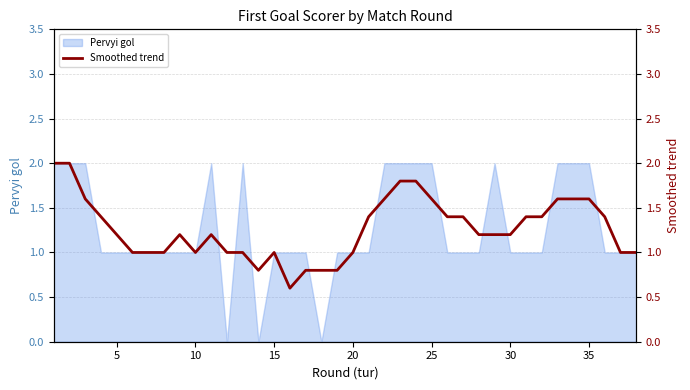

The Pervyi gol series shows 1 at 15. True or false?

True